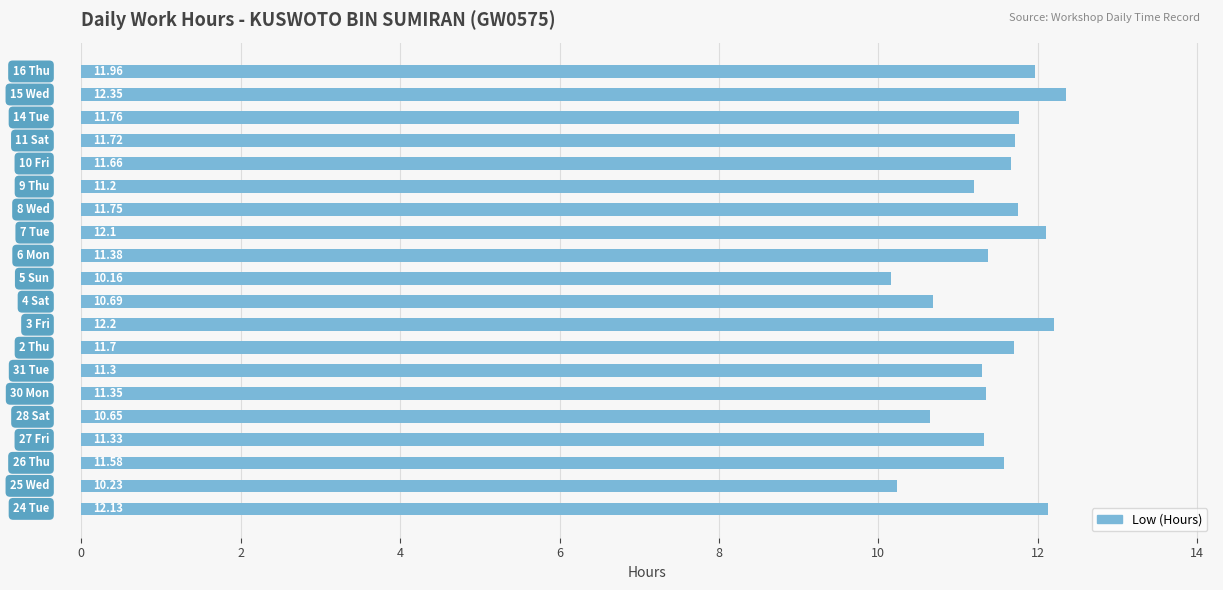

What is the difference between the maximum and minimum values?

2.2